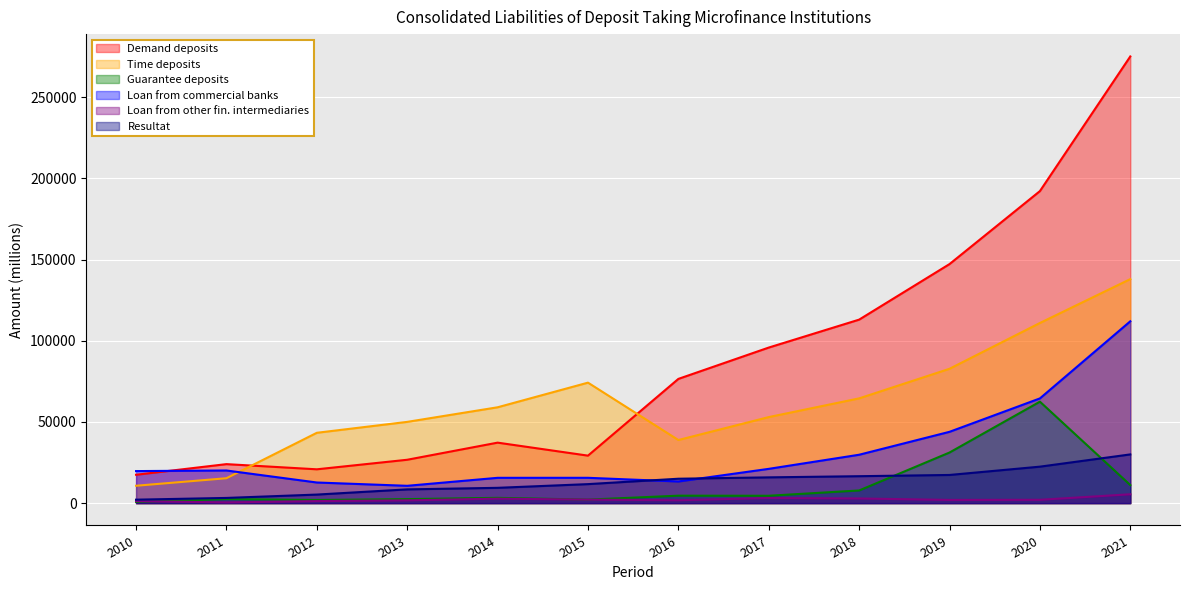

Between 2015 and 2021, which is larger?

2021